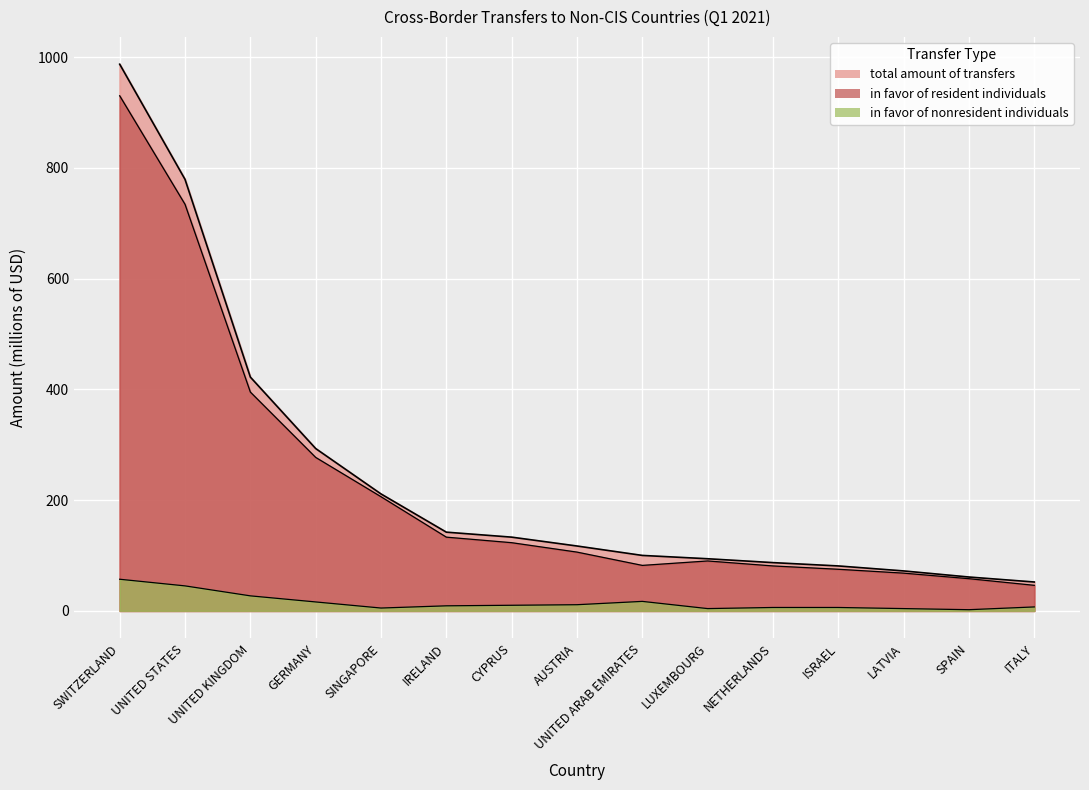

Is it true that in favor of resident individuals equals 930 at SWITZERLAND?

True